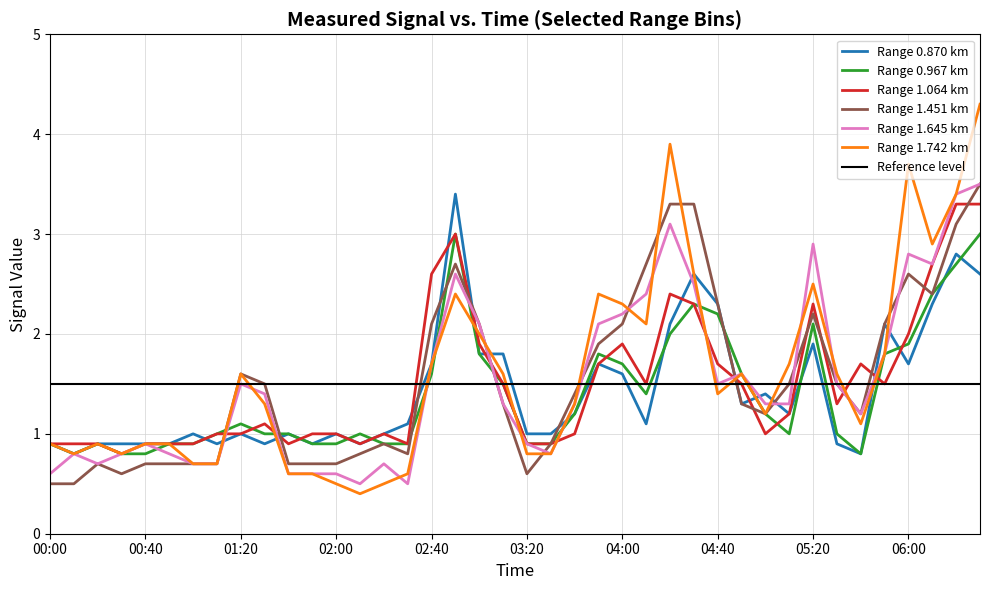

What is the average value of the 0.967 series?

1.4